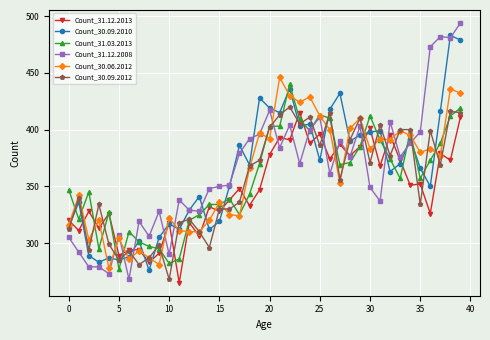

What is the value of the Count_30.09.2010 point at the 19th from the left?

369